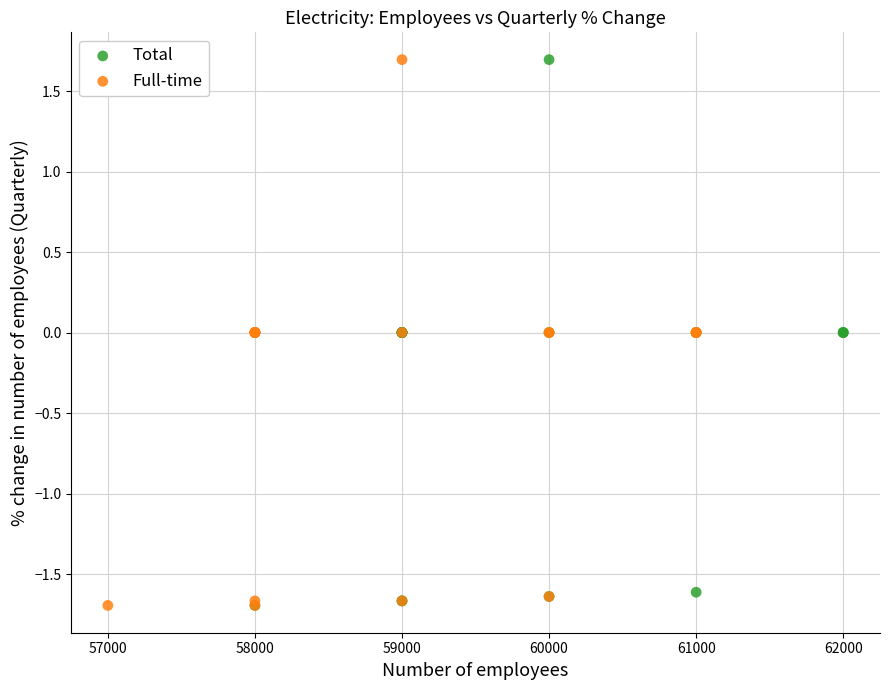

What are all the series names shown in the legend?

Total, Full-time